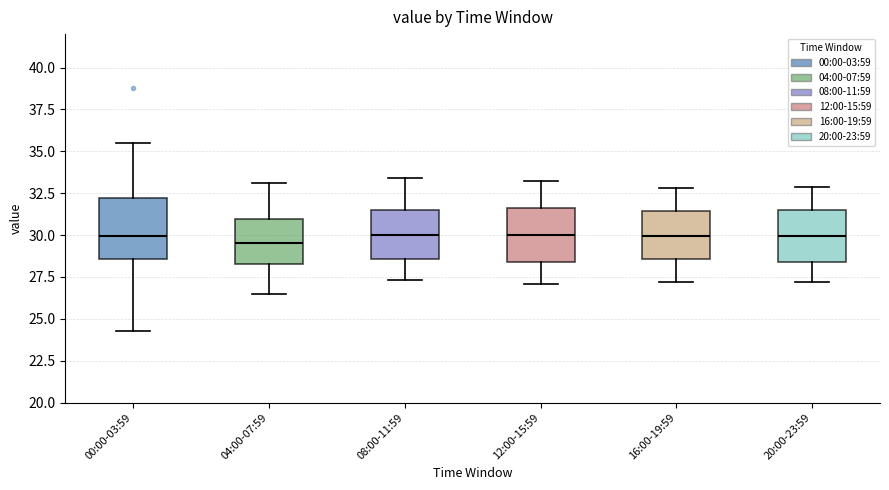

Reading left to right, transcribe this box plot: for each box, give where its median line is, the range the box spans, and where its two whiskers end, as read against the y-axis. The values are not printed on the chart, so give them approximately, as read against the axis.

00:00-03:59: median 30.0, box 28.5 to 32.0, whiskers 24.5 to 35.5
04:00-07:59: median 29.5, box 28.5 to 31.0, whiskers 26.5 to 33.0
08:00-11:59: median 30.0, box 28.5 to 31.5, whiskers 27.5 to 33.5
12:00-15:59: median 30.0, box 28.5 to 31.5, whiskers 27.0 to 33.0
16:00-19:59: median 30.0, box 28.5 to 31.5, whiskers 27.0 to 33.0
20:00-23:59: median 30.0, box 28.5 to 31.5, whiskers 27.0 to 33.0